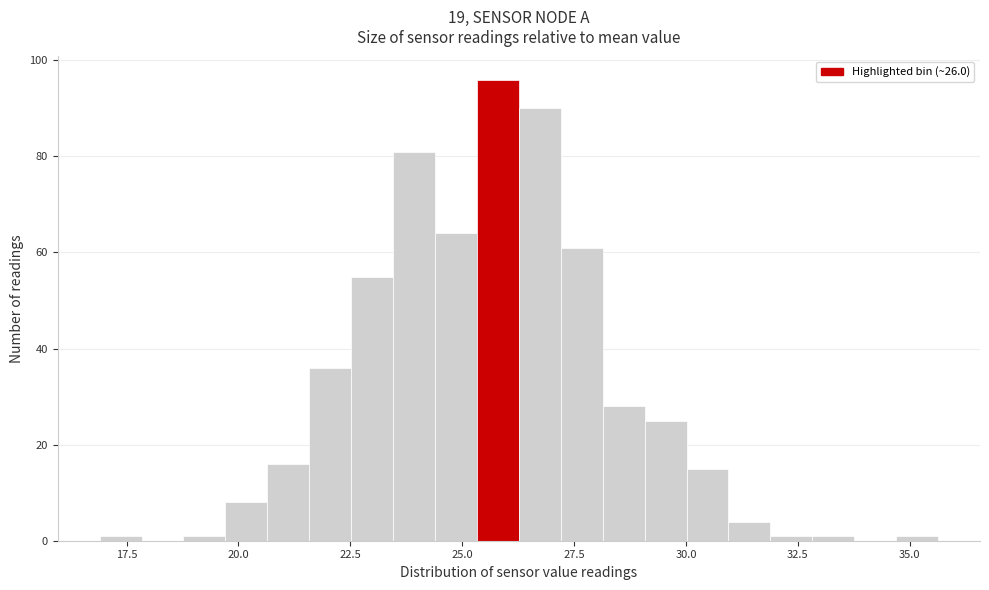

Read against the x-axis, roughly where is the centre of the tallest bar?

26.0